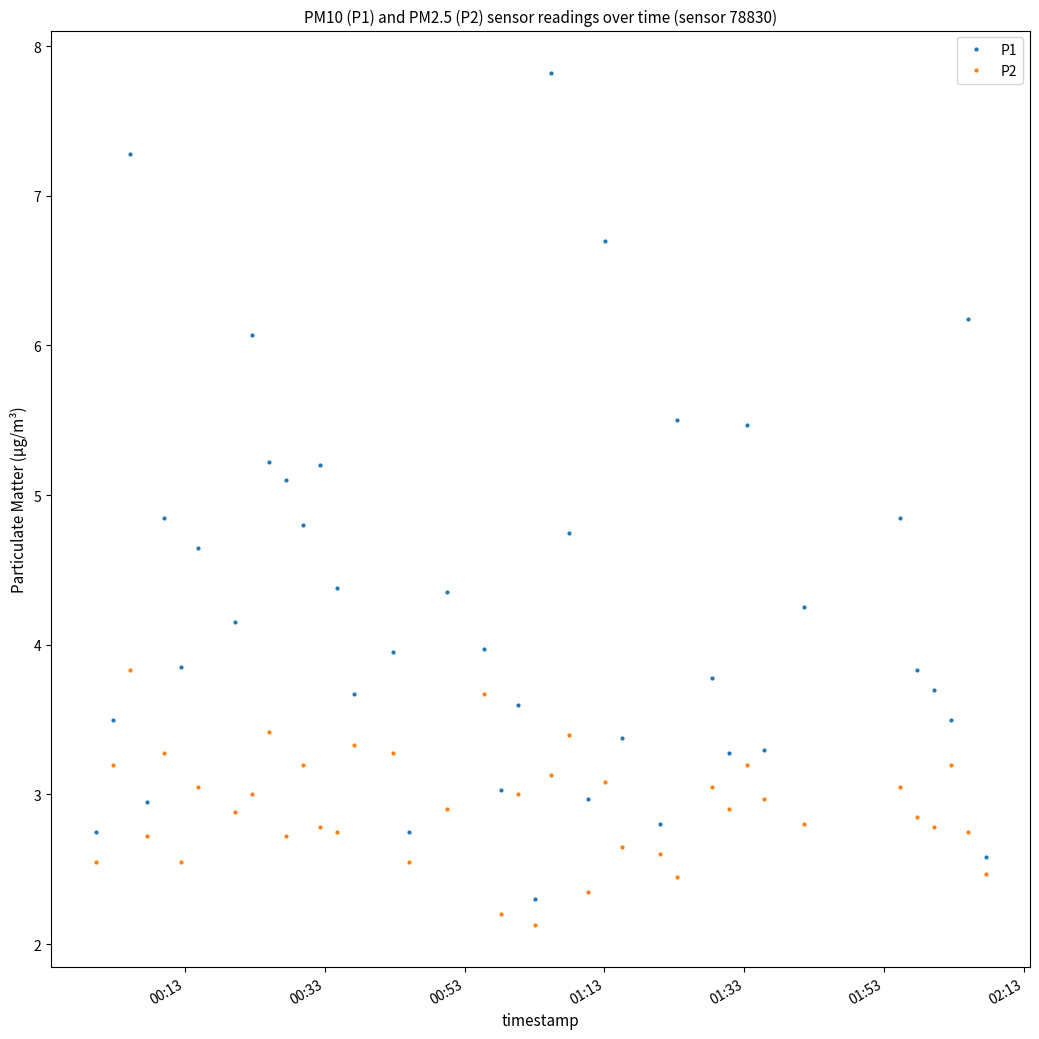

List the series in order of their peak value, lowest first.

P2, P1